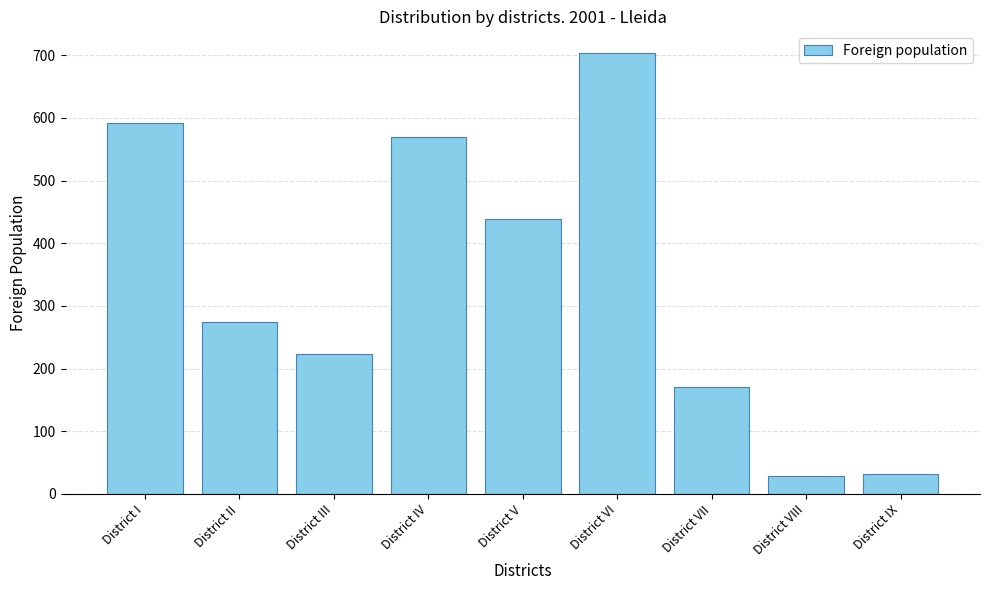

Where does the data first go above 274?

District I